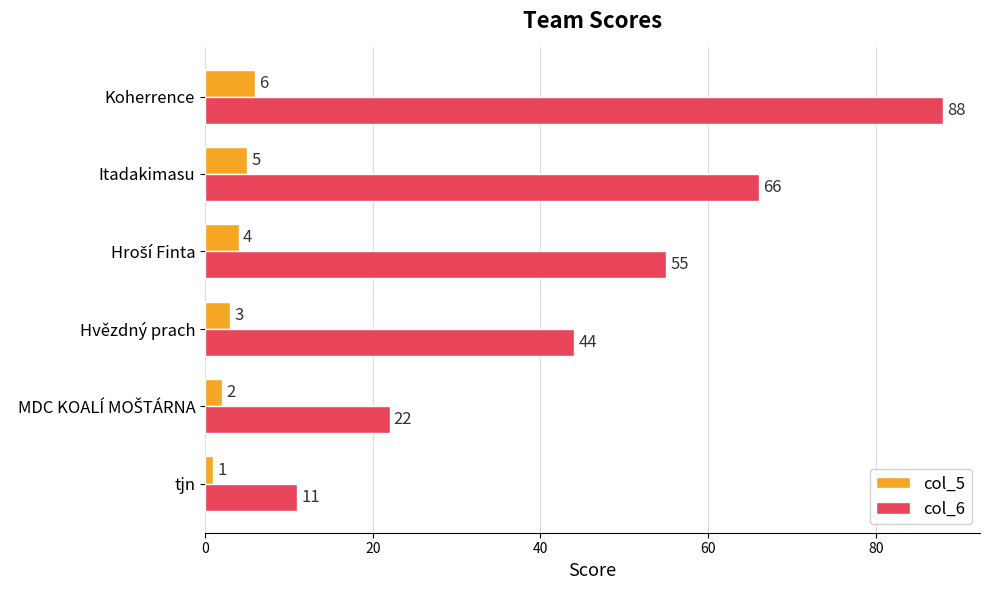

What is the average value of the col_6 series?

48